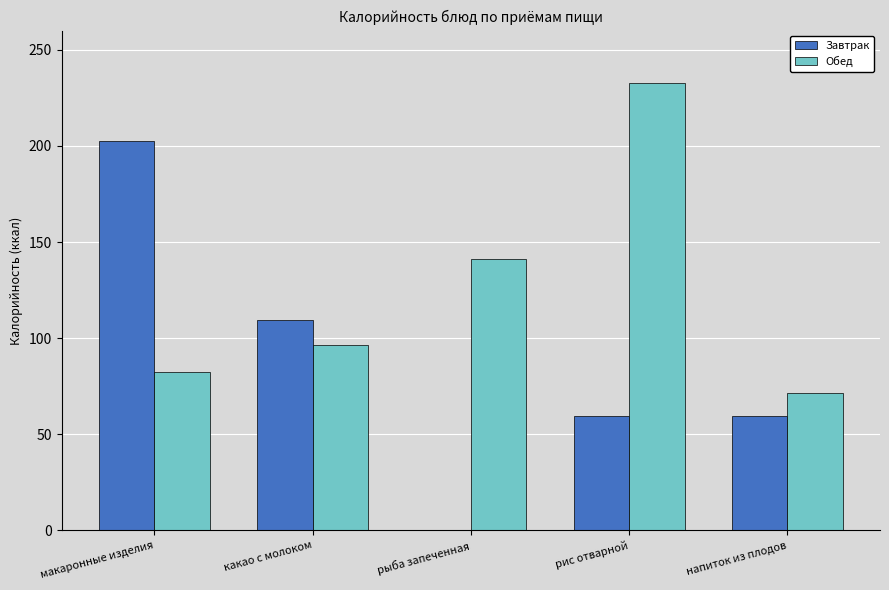

How many values in the Обед series exceed 96?

3